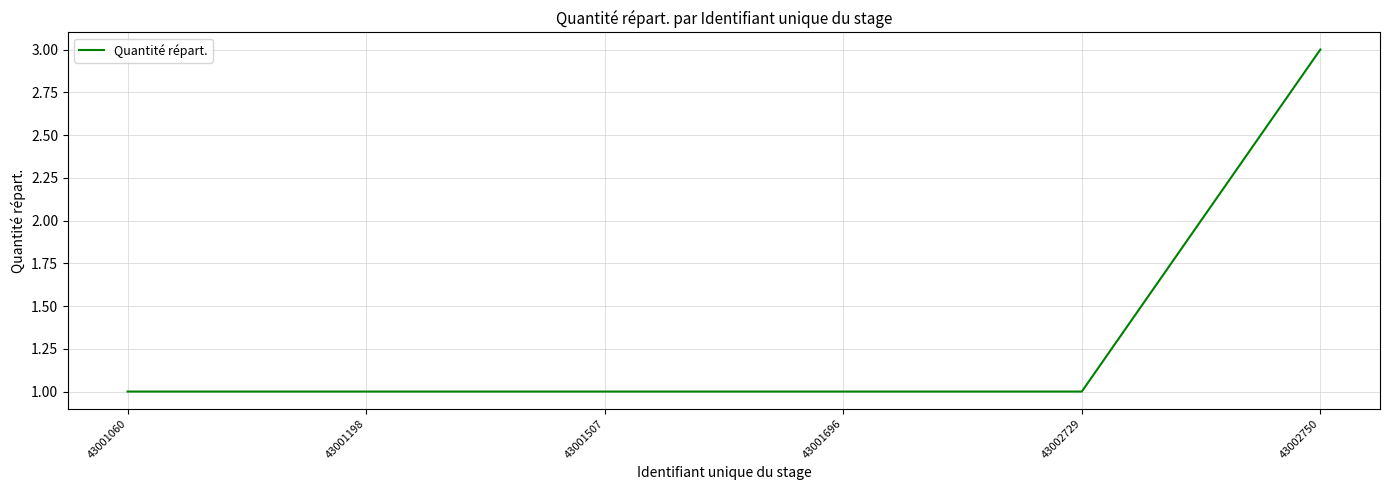

Does the chart have visible grid lines?

Yes